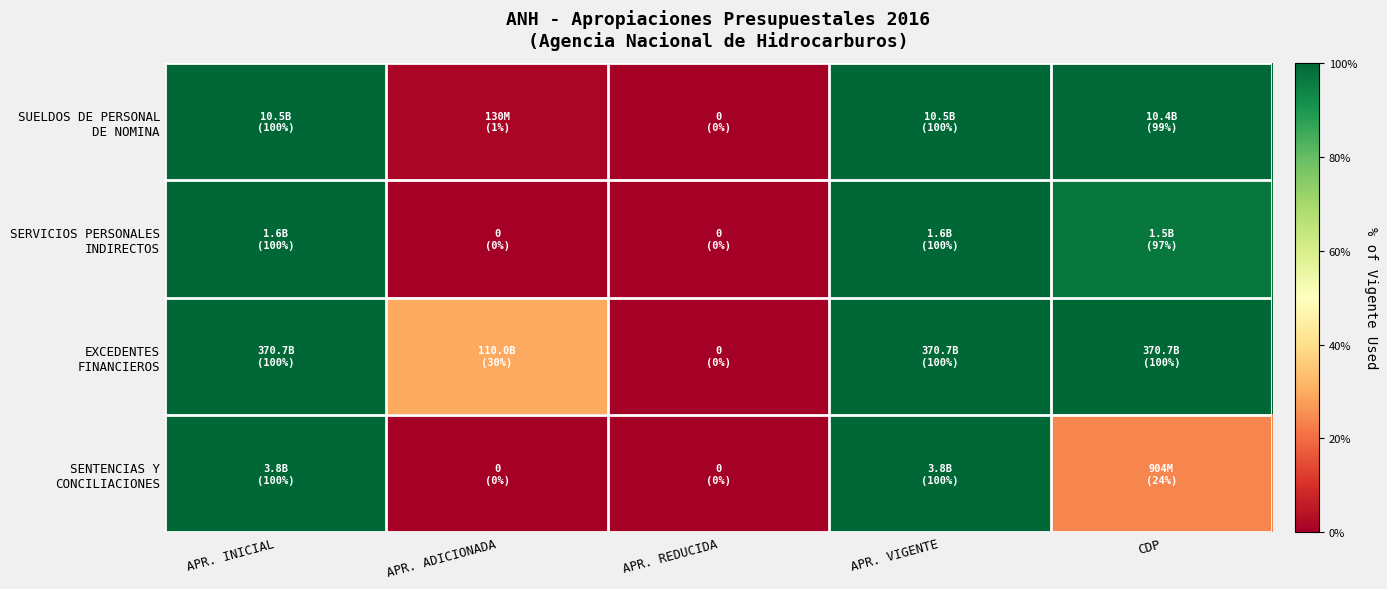

At how many categories does at least one series exceed 73?

3